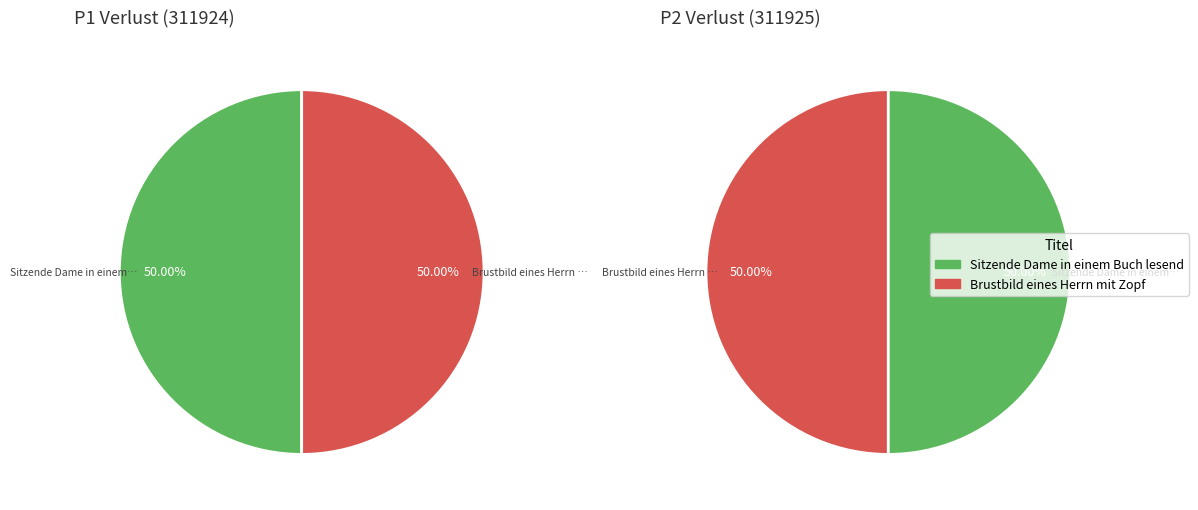

How many segments does this pie chart have?

2